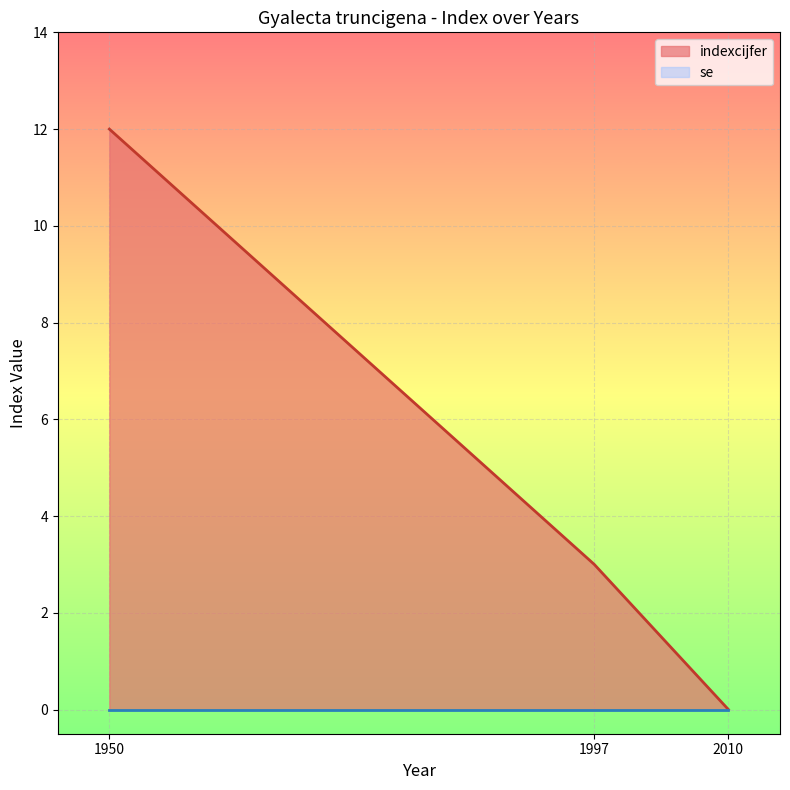

True or false: the data shows -5 at 2010.

False